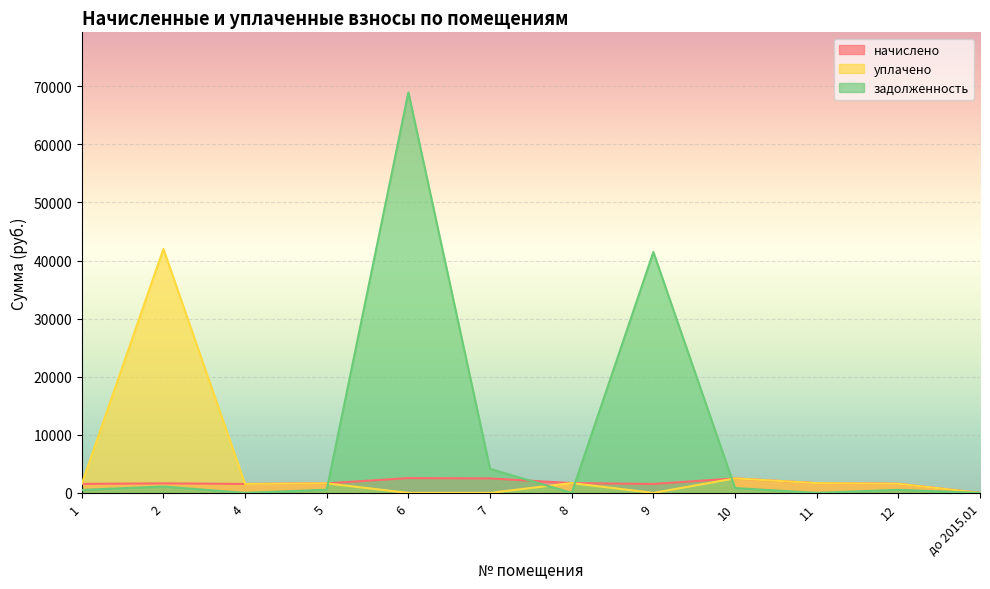

At which category does the chart reach its peak across all series?

6